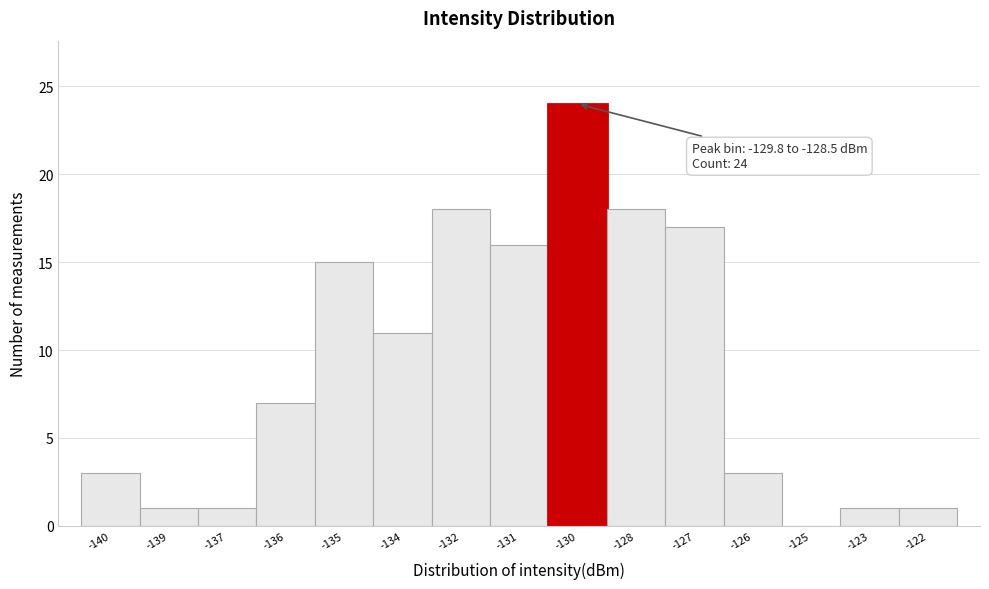

Reading left to right, transcribe all the data shown in this chart.

-140=3	-139=1	-137=1	-136=7	-135=15	-134=11	-132=18	-131=16	-130=24	-128=18	-127=17	-126=3	-125=0	-123=1	-122=1